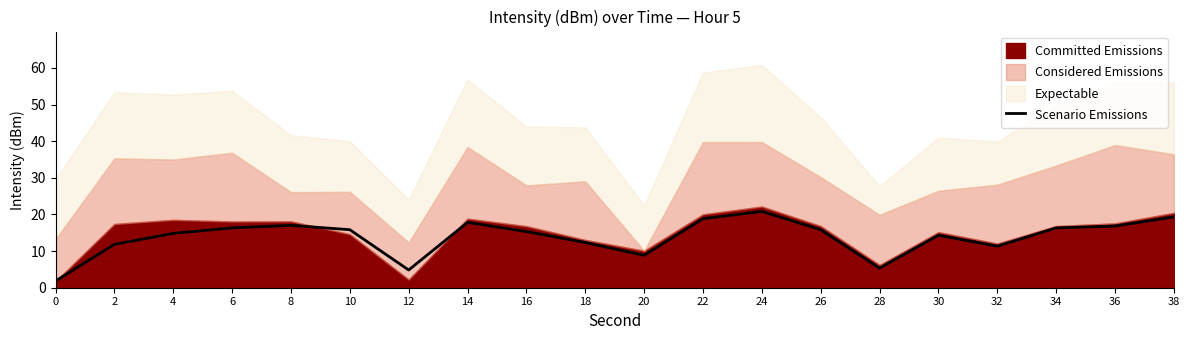

What is the sum of the values at 10 and 26?

31.7